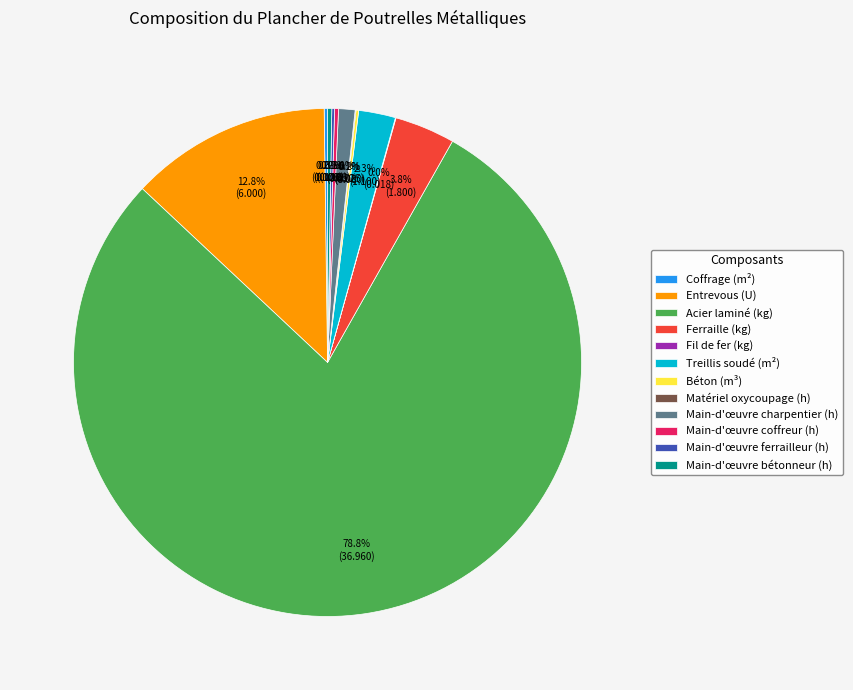

Which slice is the largest?

Acier laminé (kg)